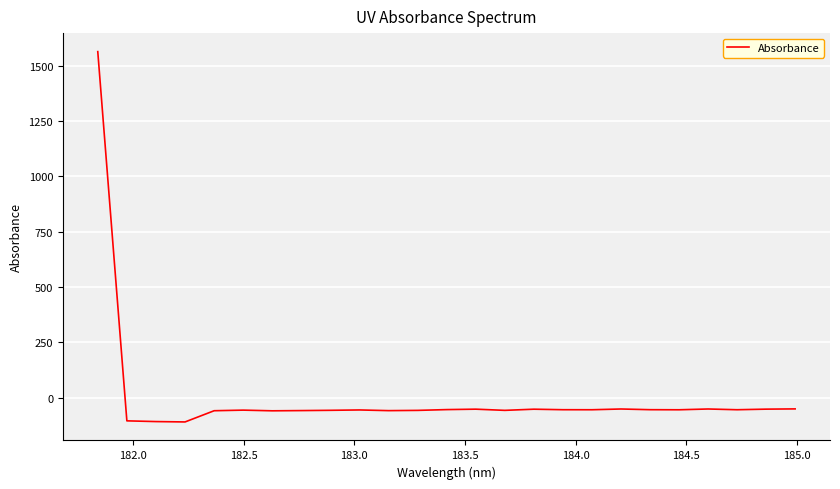

What is the minimum value shown in the chart?

-108.8